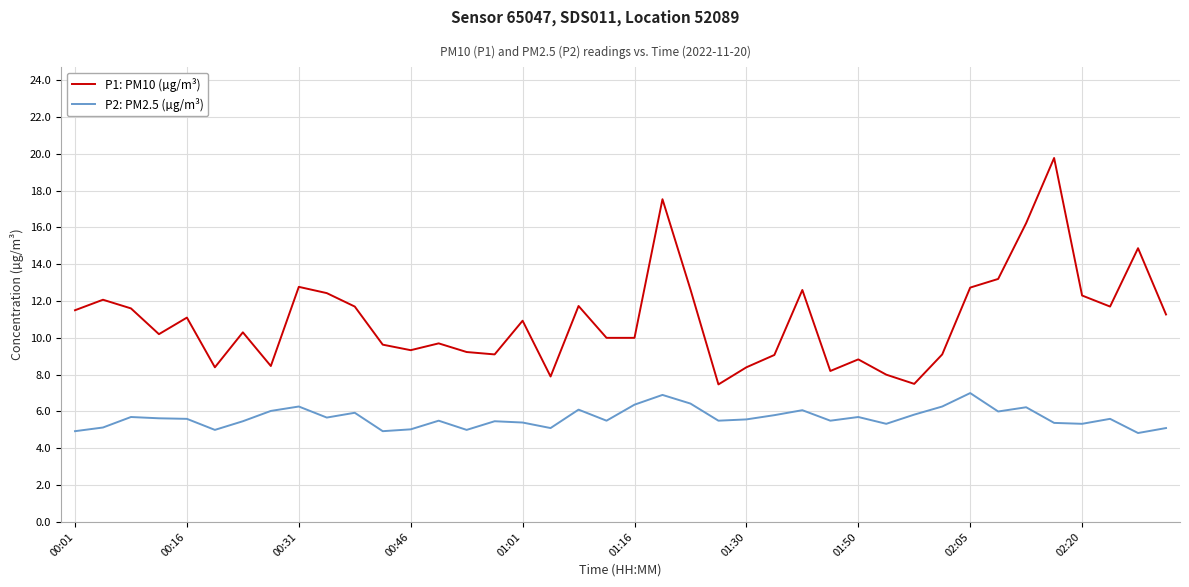

What is the minimum value shown in the chart?

4.8